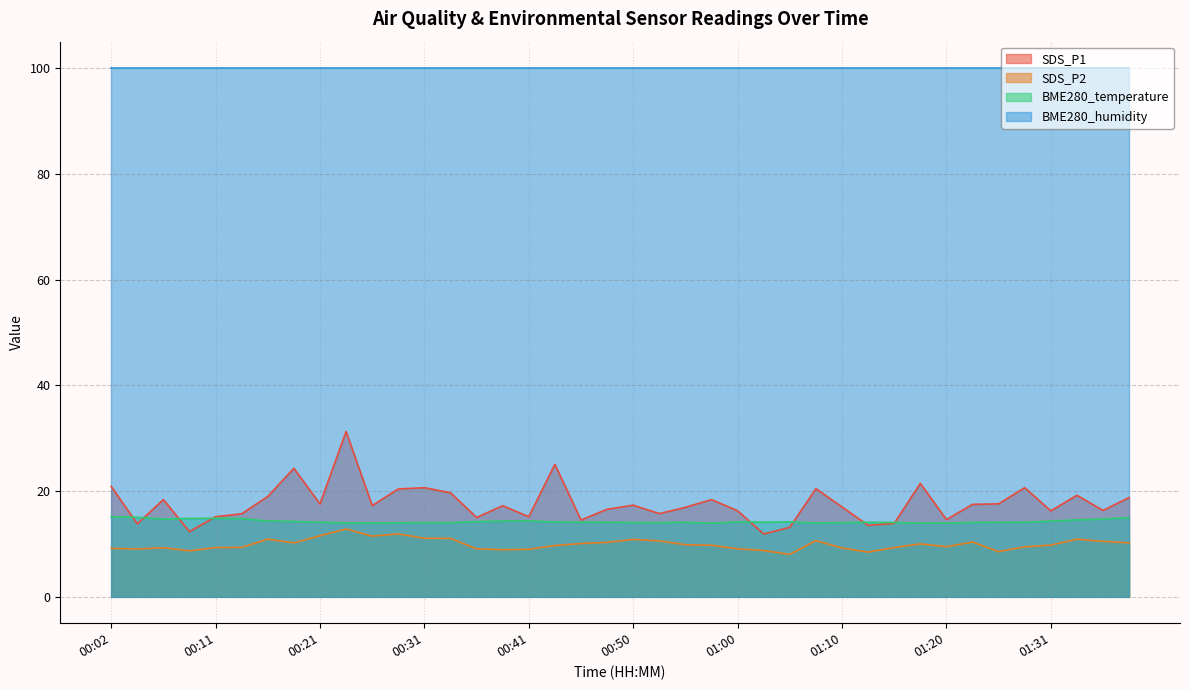

Does the chart display data point markers on the line(s)?

No